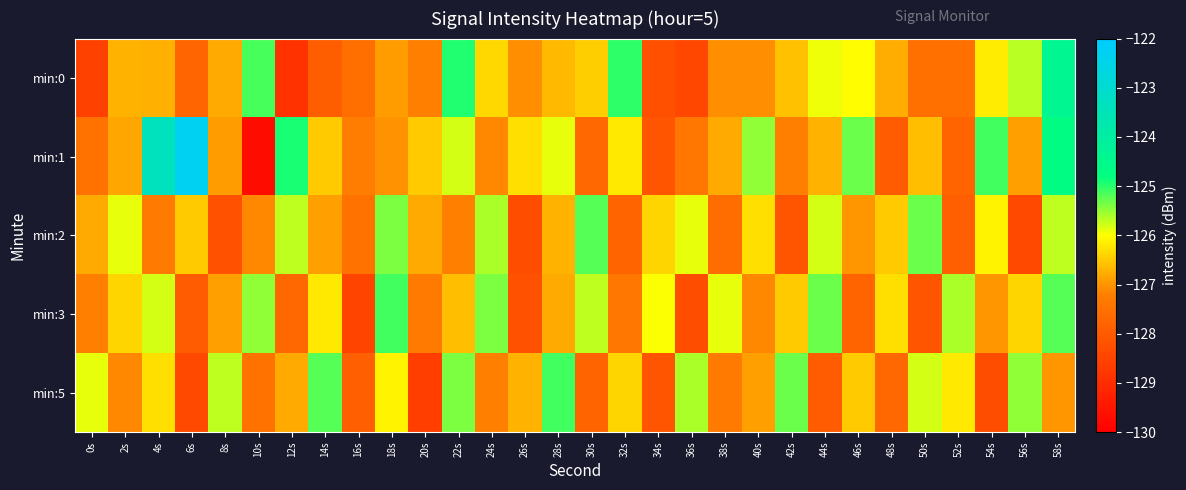

Reading left to right, list all the values displayed in this chart.

min:0: 0s=-128.5	2s=-126.7	4s=-126.7	6s=-127.8	8s=-126.8	10s=-125.1	12s=-128.9	14s=-127.9	16s=-127.5	18s=-126.9	20s=-127.2	22s=-124.9	24s=-126.4	26s=-127.0	28s=-126.6	30s=-126.5	32s=-125.0	34s=-128.2	36s=-128.4	38s=-127.0	40s=-127.1	42s=-126.6	44s=-125.9	46s=-126.0	48s=-126.8	50s=-127.5	52s=-127.5	54s=-126.2	56s=-125.7	58s=-124.4
min:1: 0s=-127.5	2s=-126.8	4s=-123.4	6s=-122.3	8s=-126.9	10s=-129.7	12s=-124.9	14s=-126.5	16s=-127.2	18s=-127.0	20s=-126.5	22s=-125.8	24s=-127.1	26s=-126.3	28s=-125.9	30s=-127.7	32s=-126.2	34s=-128.1	36s=-127.4	38s=-126.8	40s=-125.5	42s=-127.2	44s=-126.7	46s=-125.3	48s=-128.0	50s=-126.6	52s=-127.8	54s=-125.1	56s=-126.9	58s=-124.7
min:2: 0s=-126.8	2s=-125.9	4s=-127.3	6s=-126.5	8s=-128.2	10s=-127.1	12s=-125.7	14s=-126.9	16s=-127.5	18s=-125.4	20s=-126.8	22s=-127.2	24s=-125.6	26s=-128.3	28s=-126.7	30s=-125.2	32s=-127.8	34s=-126.4	36s=-125.9	38s=-127.6	40s=-126.3	42s=-128.1	44s=-125.8	46s=-127.0	48s=-126.5	50s=-125.3	52s=-127.9	54s=-126.1	56s=-128.4	58s=-125.7
min:3: 0s=-127.2	2s=-126.4	4s=-125.8	6s=-128.0	8s=-126.9	10s=-125.5	12s=-127.7	14s=-126.2	16s=-128.5	18s=-125.1	20s=-127.3	22s=-126.6	24s=-125.4	26s=-128.2	28s=-126.8	30s=-125.7	32s=-127.4	34s=-126.0	36s=-128.3	38s=-125.9	40s=-127.1	42s=-126.5	44s=-125.3	46s=-127.8	48s=-126.3	50s=-128.1	52s=-125.6	54s=-127.0	56s=-126.4	58s=-125.2
min:5: 0s=-125.9	2s=-127.1	4s=-126.3	6s=-128.4	8s=-125.7	10s=-127.5	12s=-126.8	14s=-125.2	16s=-127.9	18s=-126.1	20s=-128.6	22s=-125.4	24s=-127.2	26s=-126.7	28s=-125.1	30s=-127.8	32s=-126.4	34s=-128.1	36s=-125.6	38s=-127.3	40s=-126.9	42s=-125.3	44s=-128.0	46s=-126.5	48s=-127.7	50s=-125.8	52s=-126.2	54s=-128.3	56s=-125.5	58s=-127.0